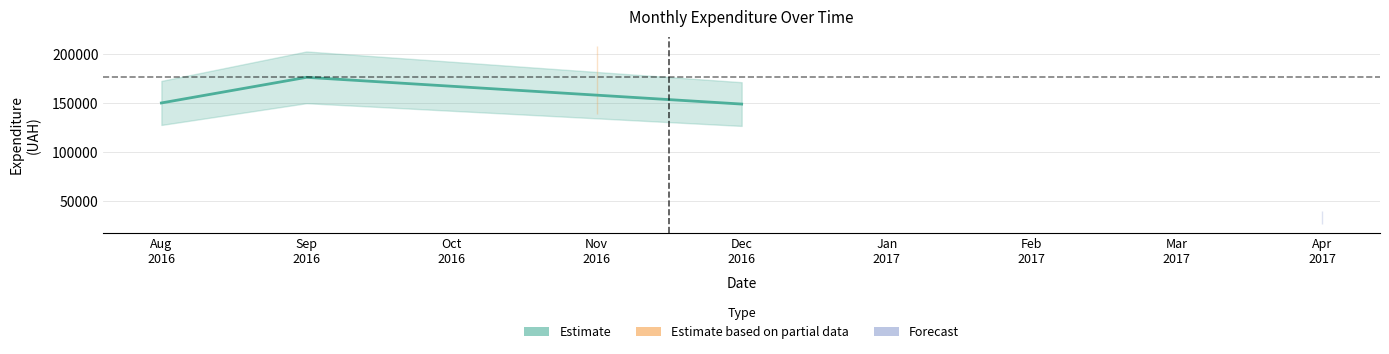

Reading left to right, what are all the values shown in this chart?

150031.5	176218.8	148898.0